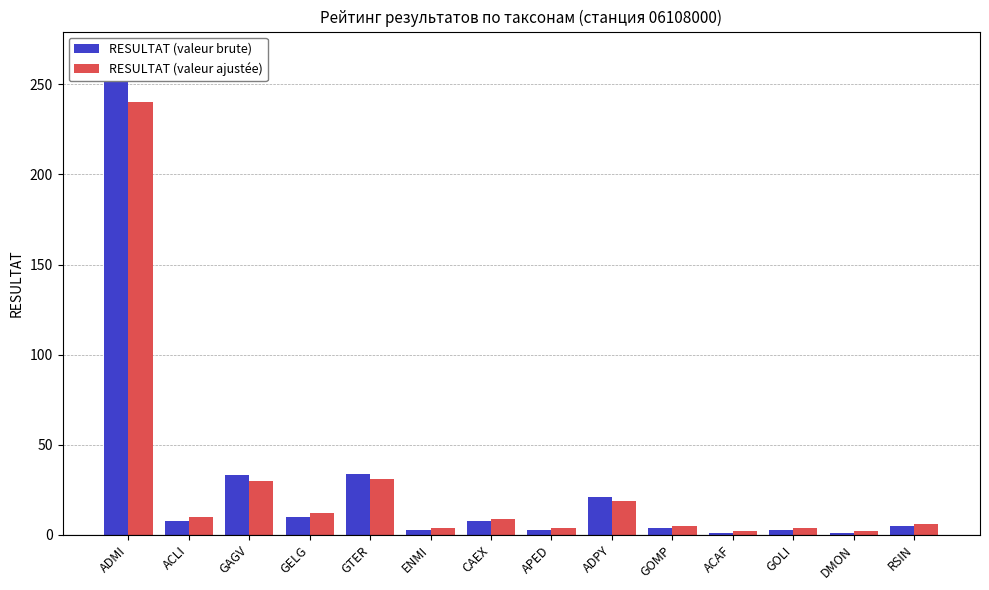

Reading left to right, extract all data points from this chart.

RESULTAT (valeur brute): ADMI=266	ACLI=8	GAGV=33	GELG=10	GTER=34	ENMI=3	CAEX=8	APED=3	ADPY=21	GOMP=4	ACAF=1	GOLI=3	DMON=1	RSIN=5
RESULTAT (valeur ajustée): ADMI=240	ACLI=10	GAGV=30	GELG=12	GTER=31	ENMI=4	CAEX=9	APED=4	ADPY=19	GOMP=5	ACAF=2	GOLI=4	DMON=2	RSIN=6